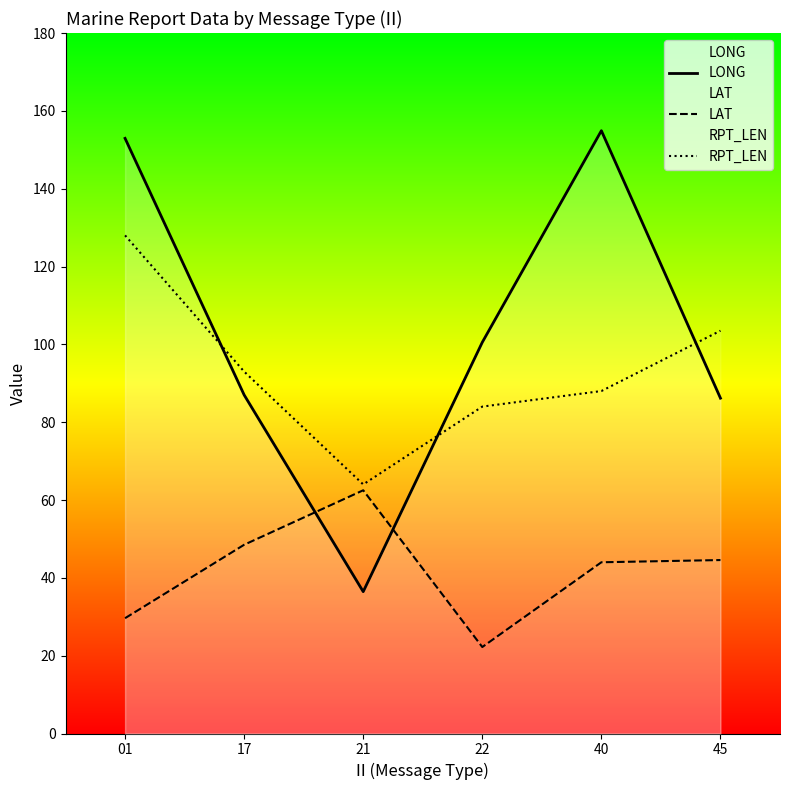

At which category does the chart reach its peak across all series?

40